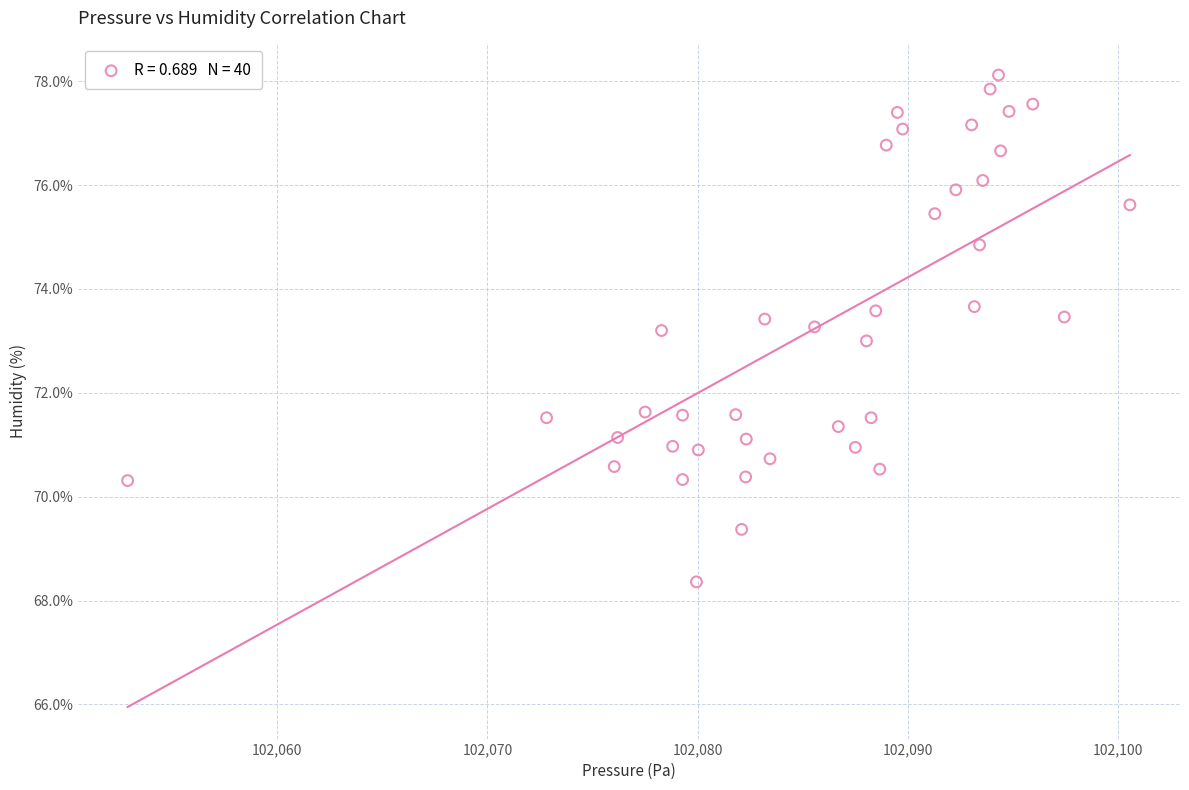

What is the range of X values (max minus min)?

47.7